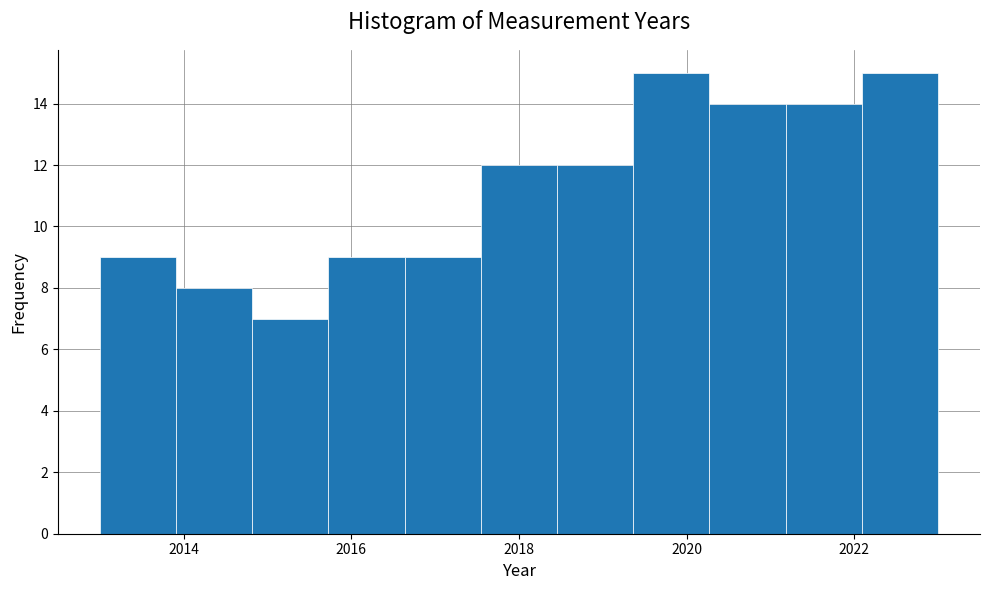

What is the height of the bar covering 2020.2 to 2021.2 on the x-axis? Neither the bar edges nor the heights are printed on the chart, so give them approximately, as read against the axes.

14